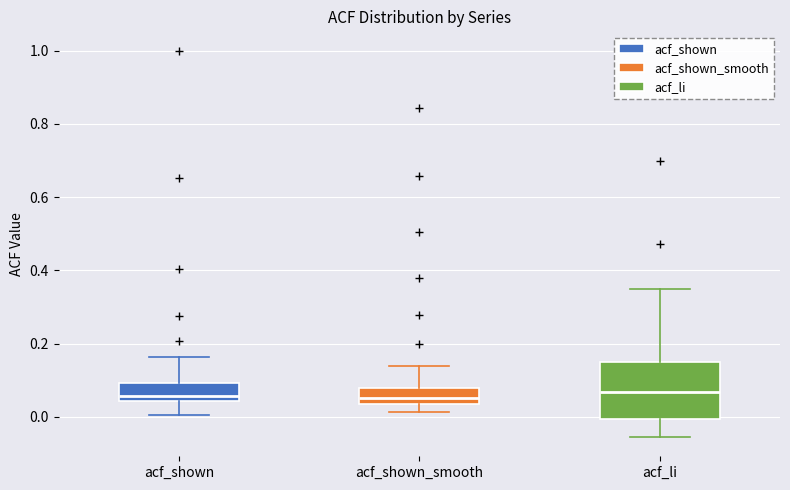

Where is the upper edge of the box for acf_shown_smooth on the y-axis? The values are not printed on the chart, so give them approximately, as read against the axis.

0.08